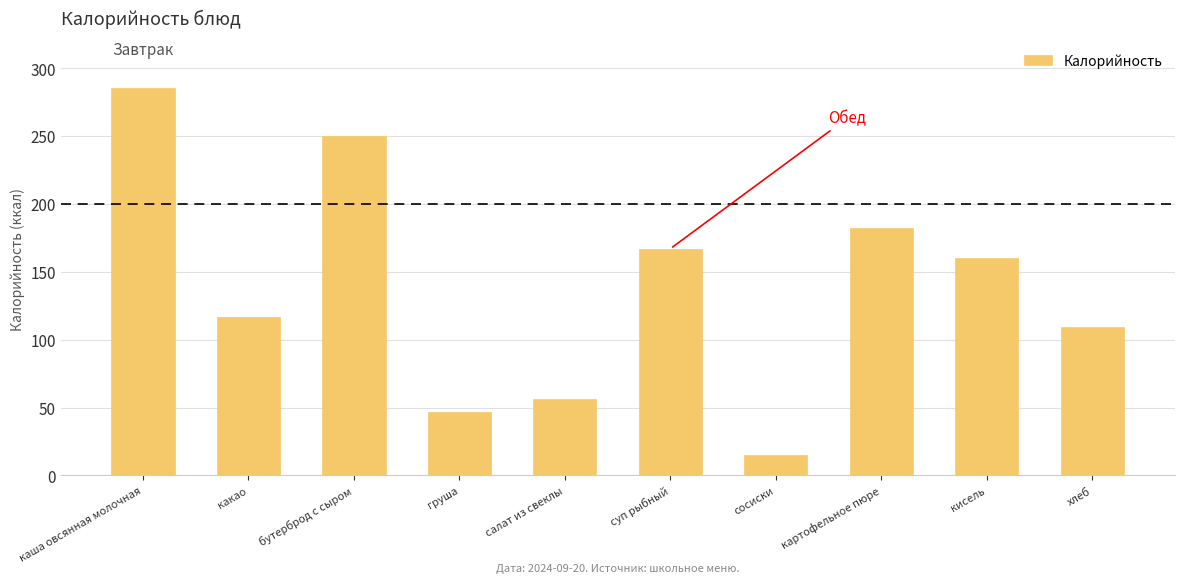

Reading left to right, extract all data points from this chart.

каша овсянная молочная=285	какао=117	бутерброд с сыром=250	груша=47	салат из свеклы=56	суп рыбный=167	сосиски=15	картофельное пюре=182	кисель=160	хлеб=109